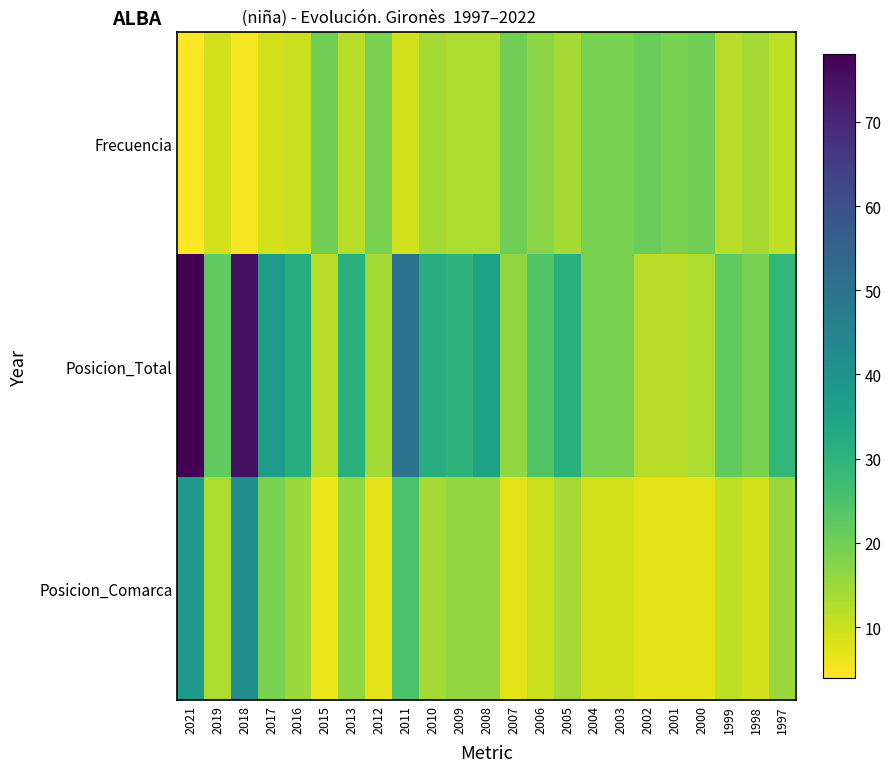

What is the total value across all series at 2005?

59